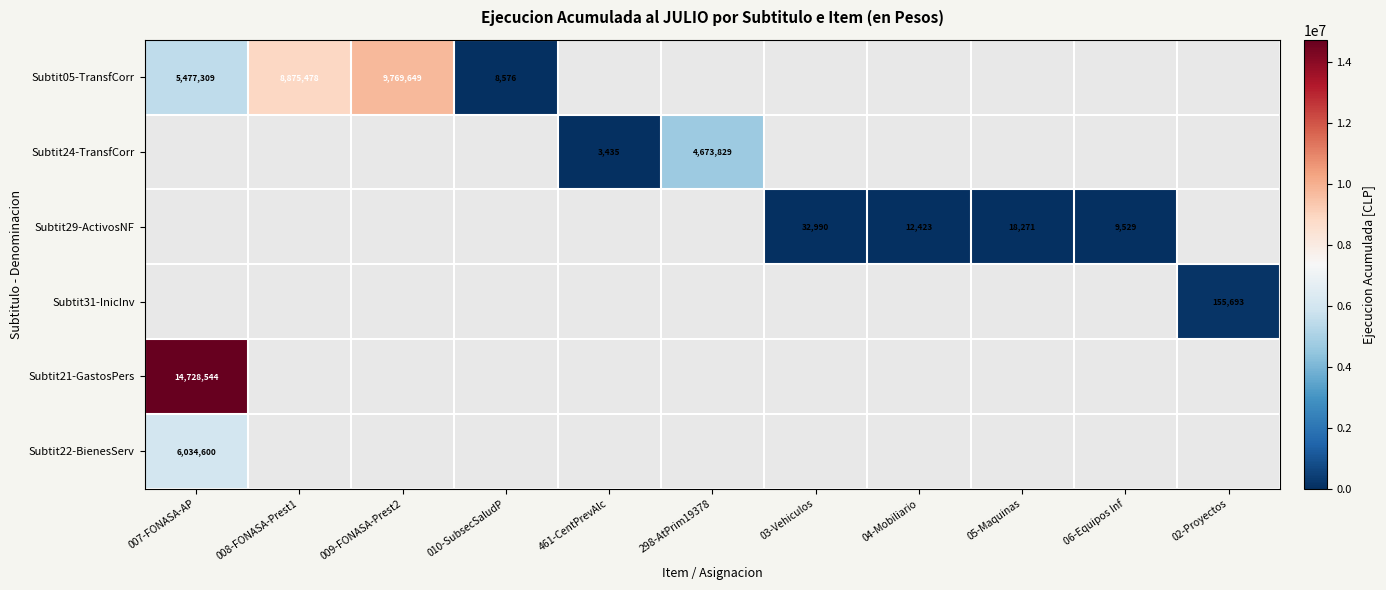

The Subtit05-TransfCorr series shows 8576 at 010-SubsecSaludP. True or false?

True